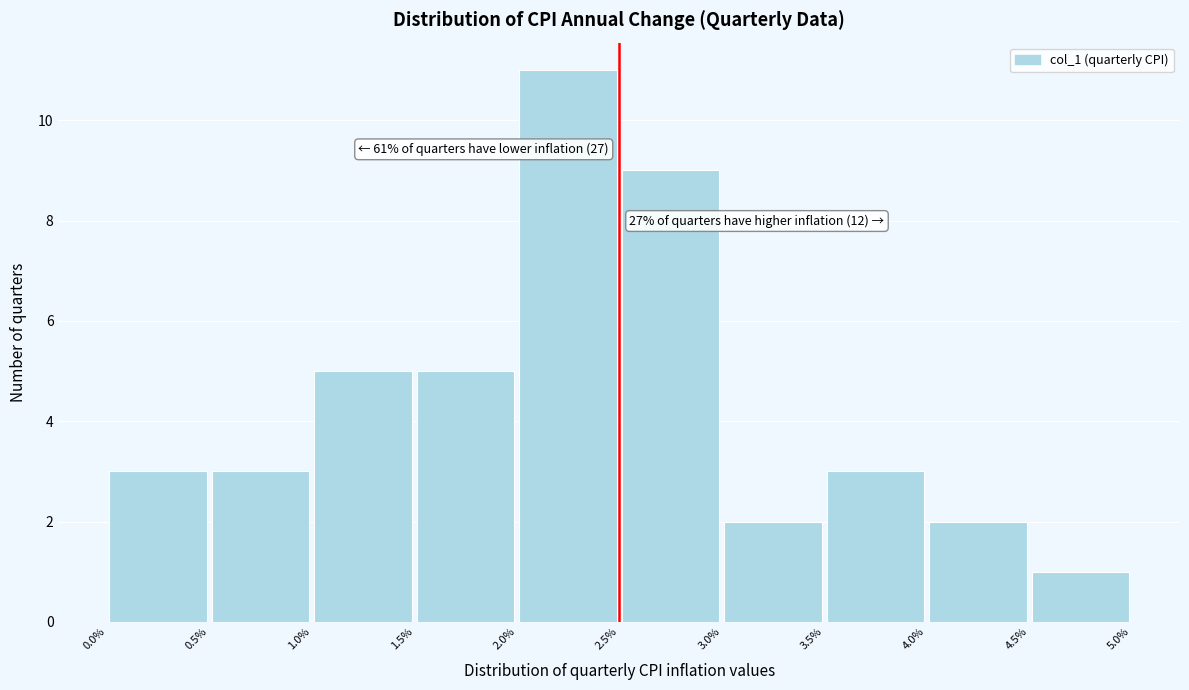

Over which range of the x-axis is the bar tallest?

2.0% to 2.5%